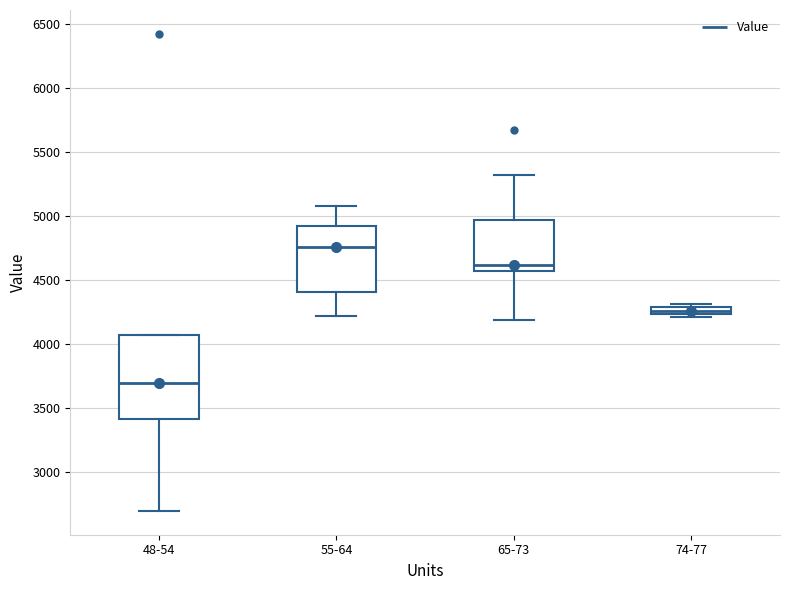

Which box is the tallest, from its lower edge to its upper edge?

48-54